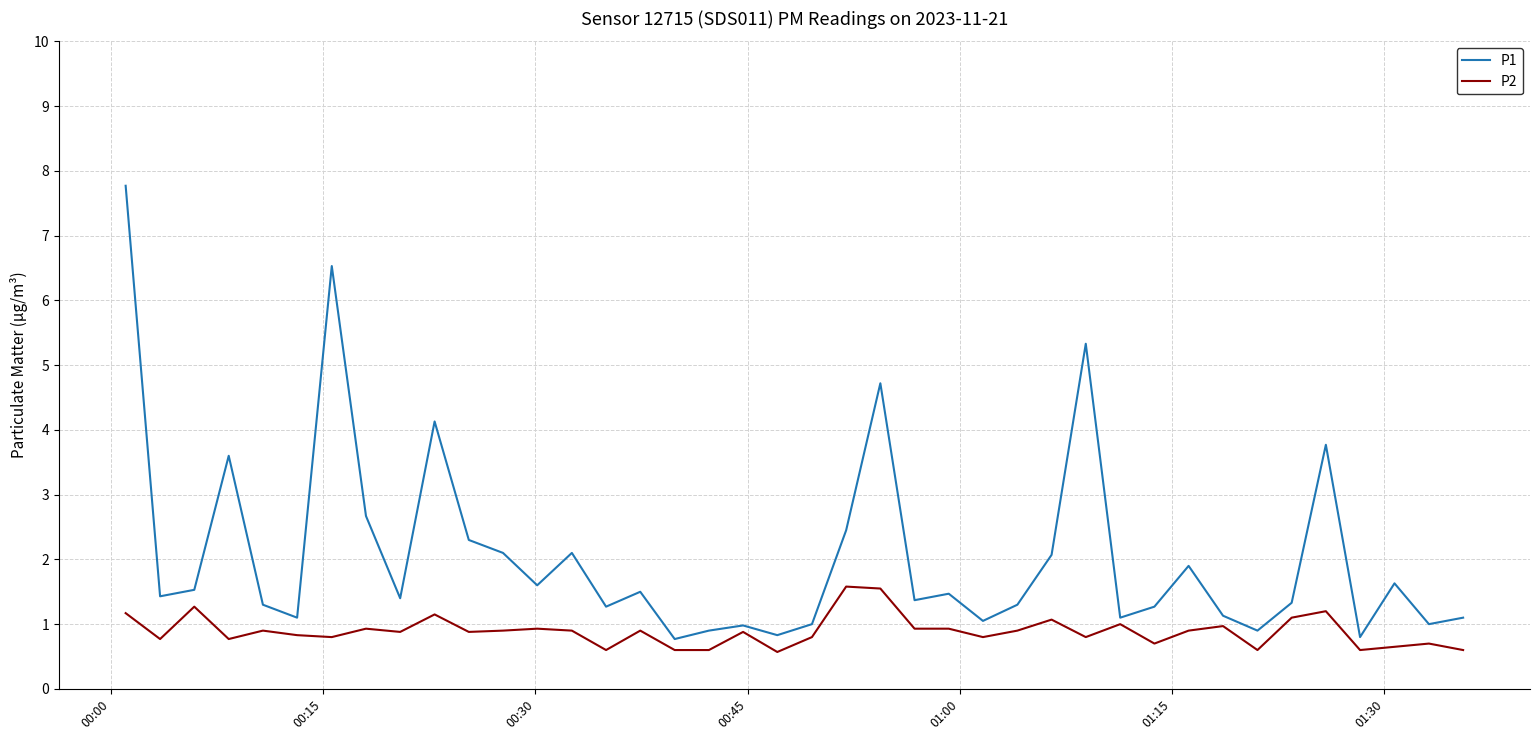

List the series in order of their overall mean, lowest first.

P2, P1